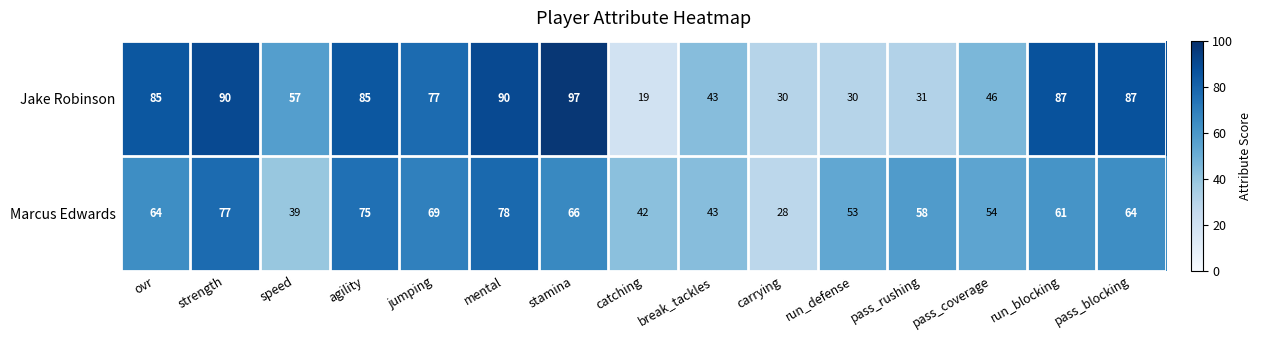

The value of Jake Robinson at pass_rushing is 31. True or false?

True